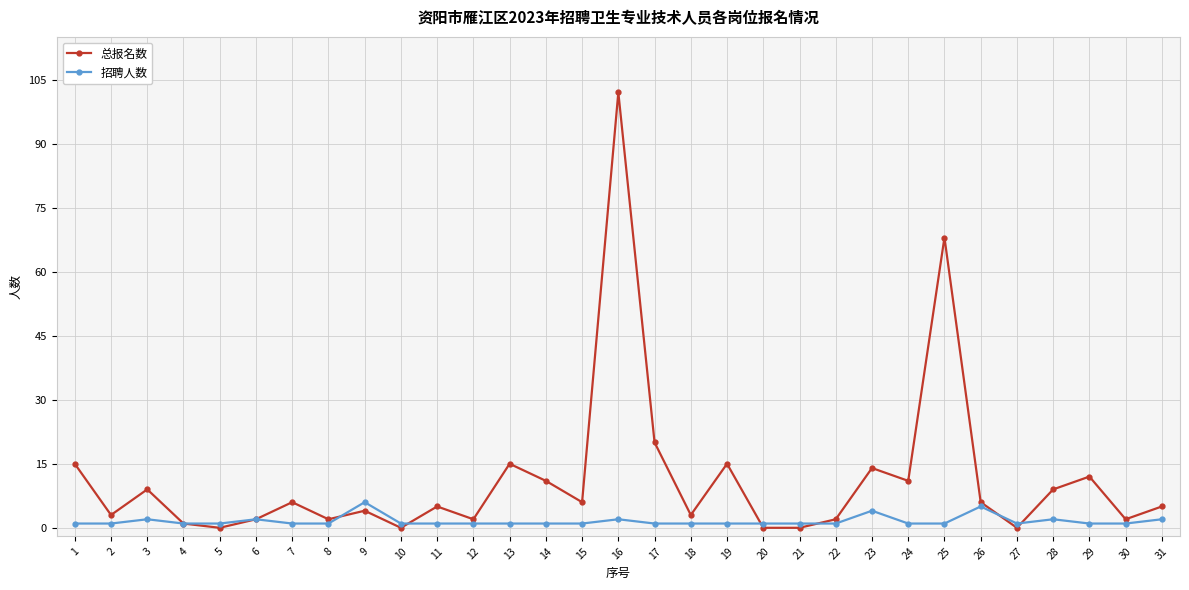

Does the chart have visible grid lines?

Yes